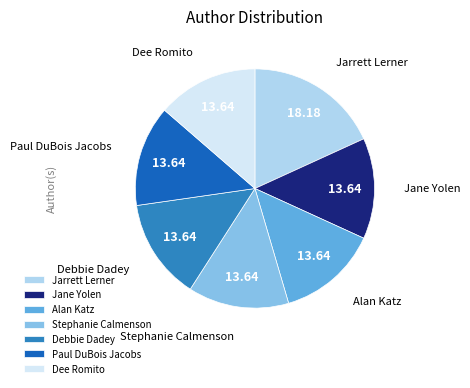

How many slices are in this pie chart?

7